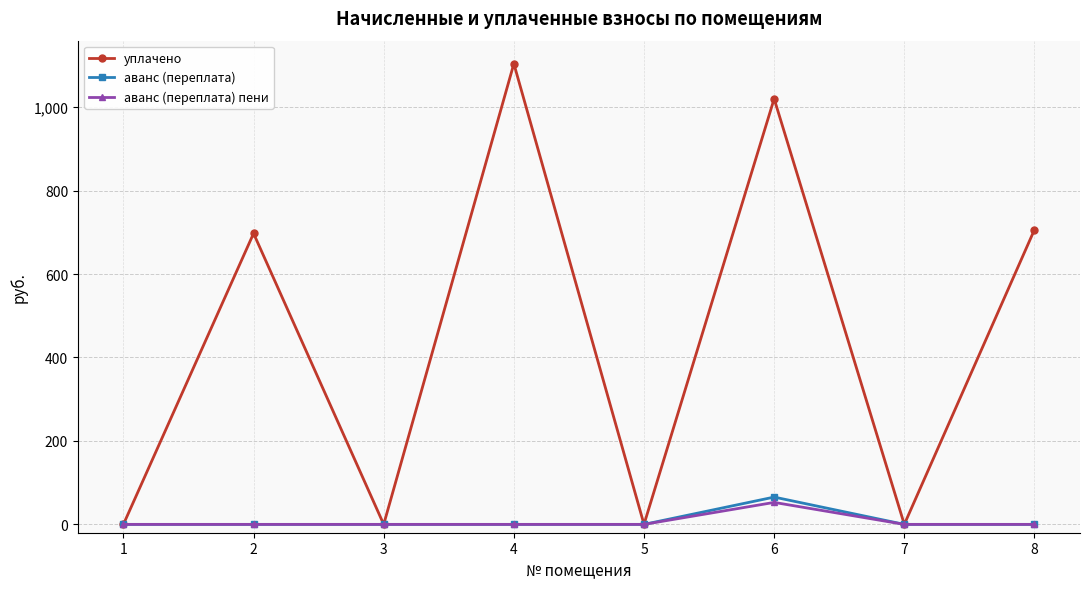

Which series has the largest total across all categories?

уплачено